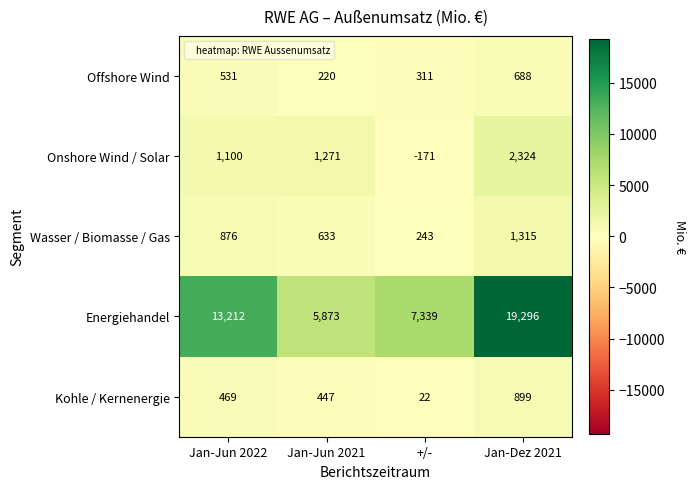

What is the average value of the Onshore Wind / Solar series?

1131